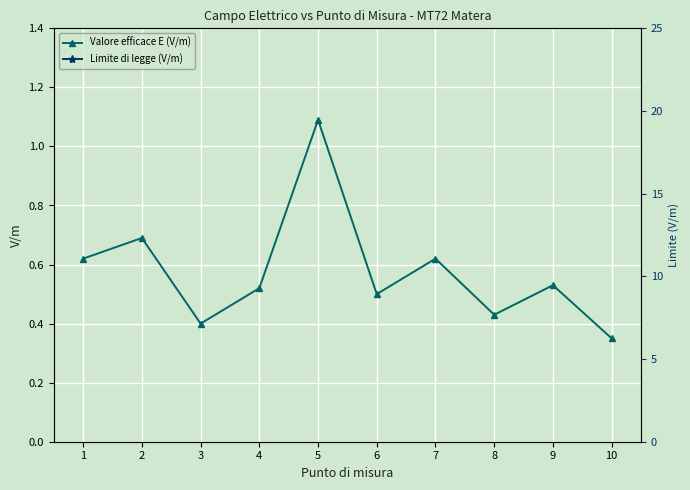

Is the value of Valore efficace E (V/m) at 3 greater than the value of Limite di legge (V/m) at 2?

No